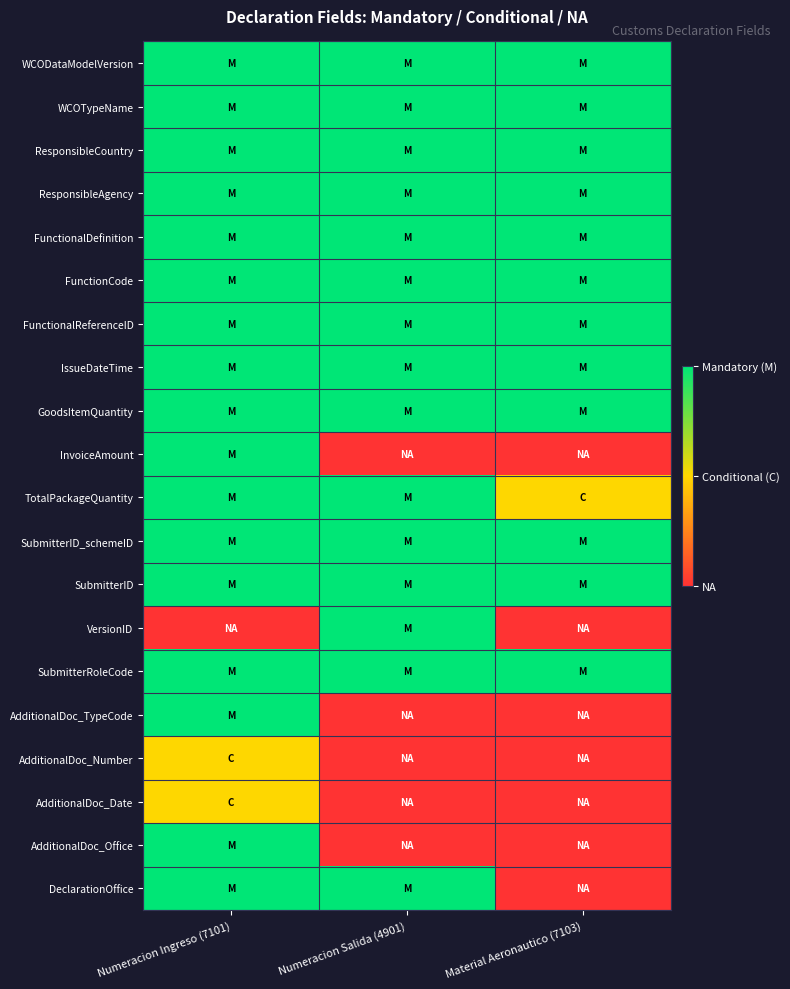

Which series changed the most between Numeracion Salida (4901) and Material Aeronautico (7103)?

VersionID